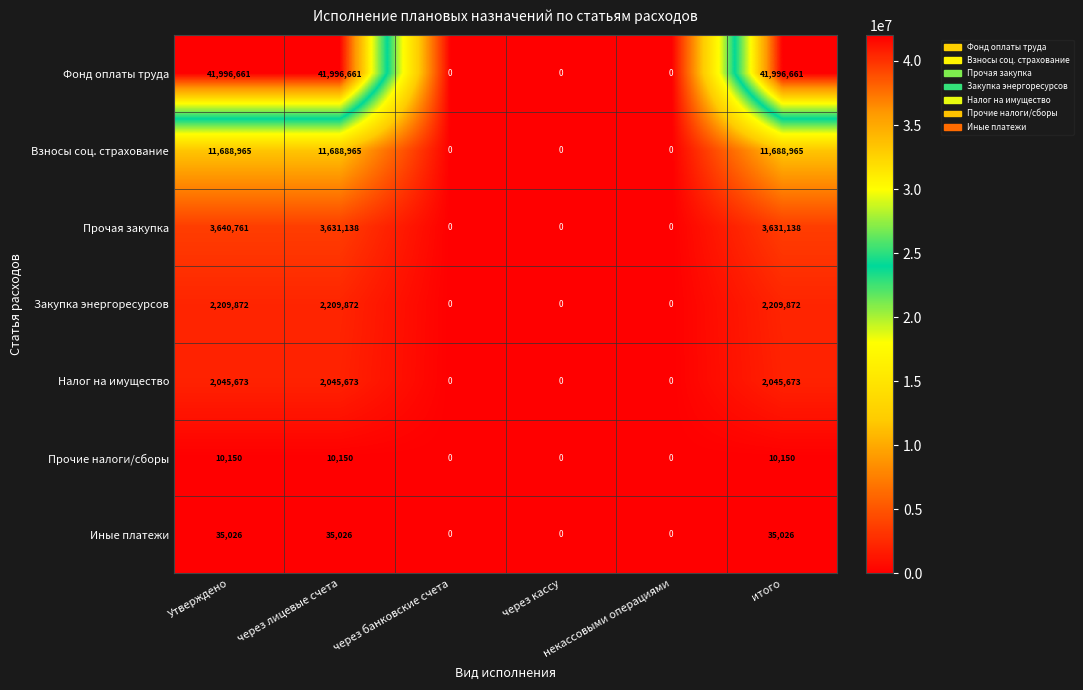

What is the highest value of the Налог на имущество series?

2045673